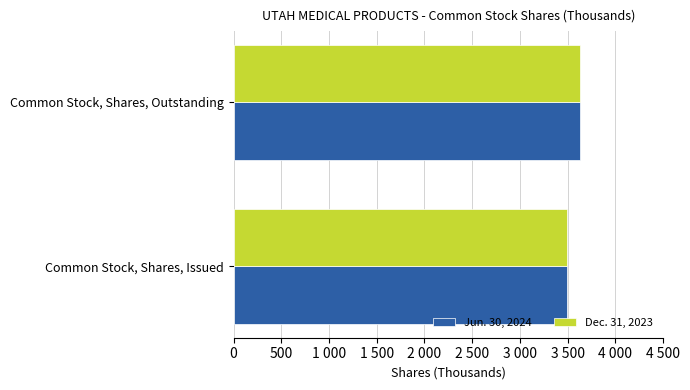

What are all the series names shown in the legend?

Jun. 30, 2024, Dec. 31, 2023